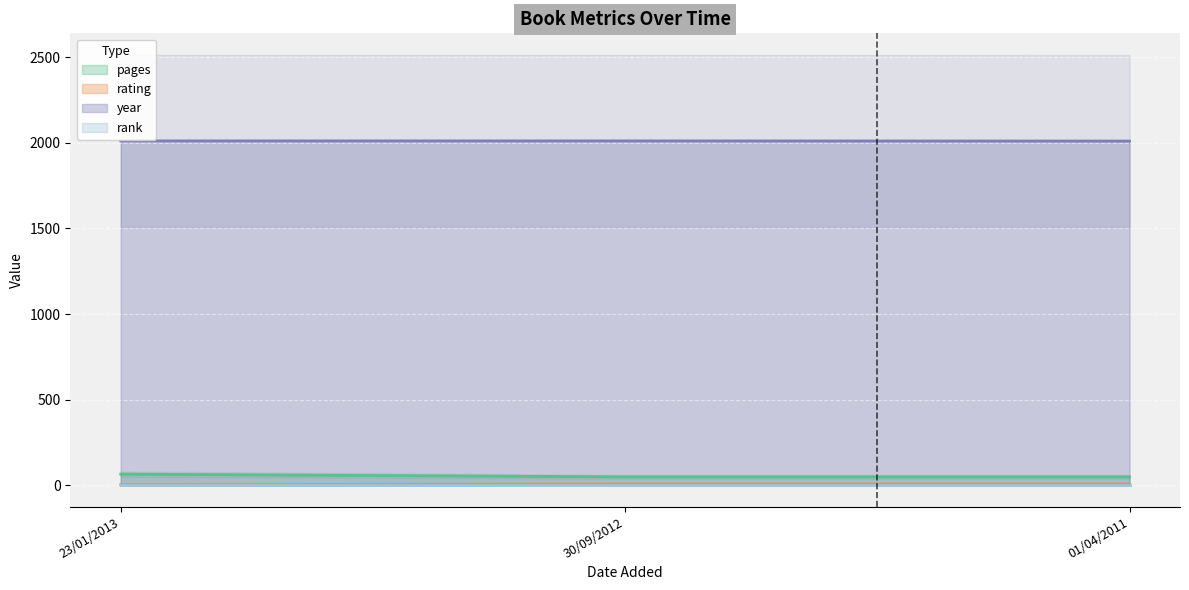

What is the label of the 1st point from the left?

23/01/2013